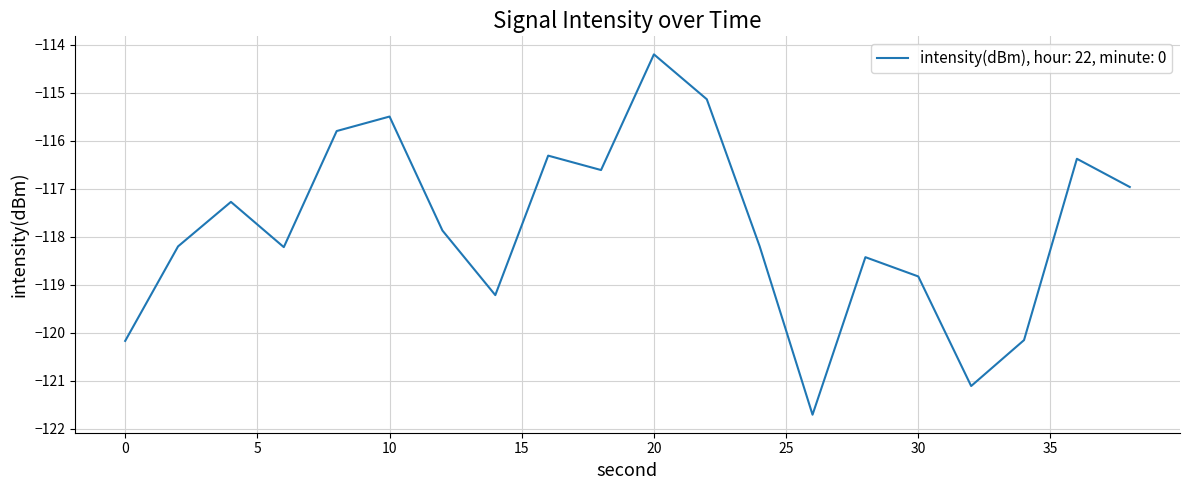

How many lines are shown in the chart?

1